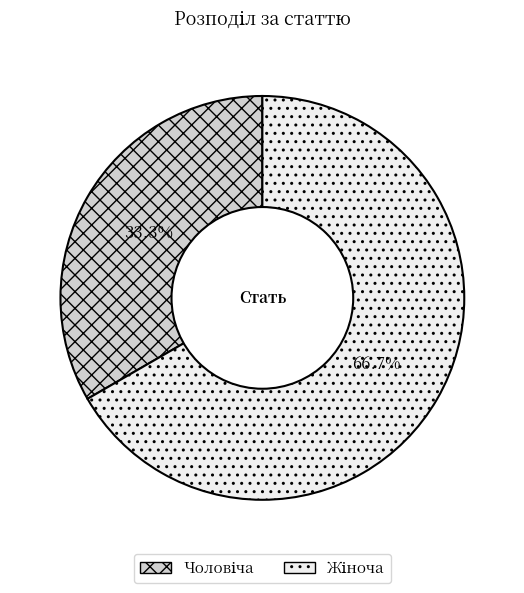

Does any single category account for the majority?

Yes